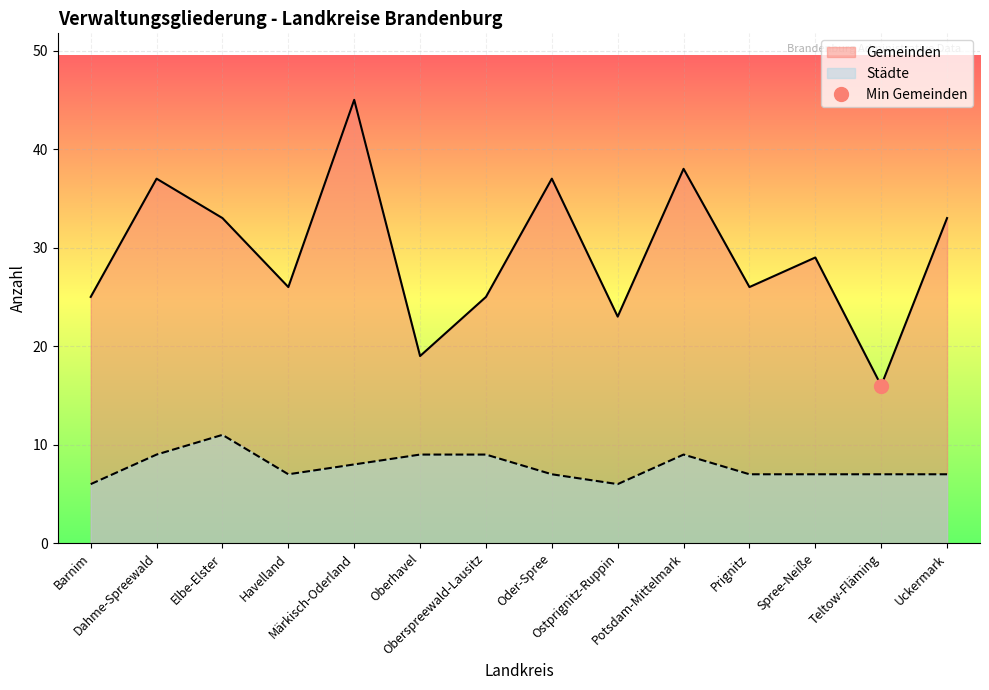

What position from the left is Potsdam-Mittelmark?

10